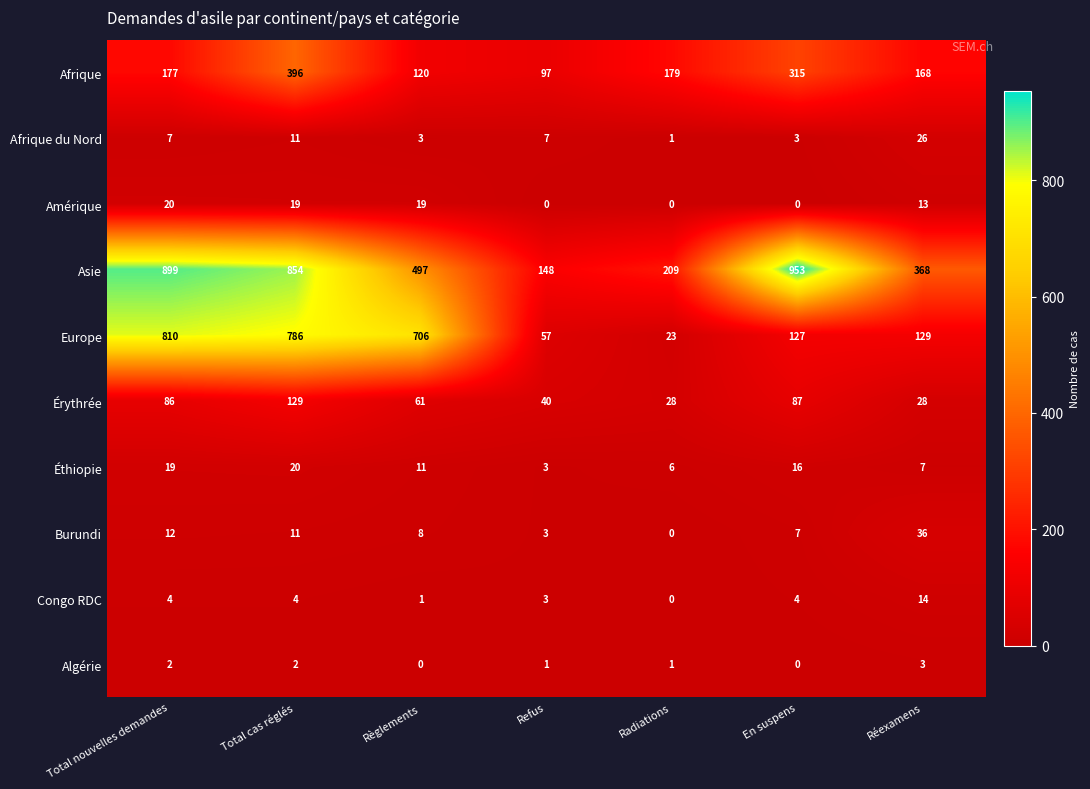

Which series has the largest range (max minus min)?

Asie